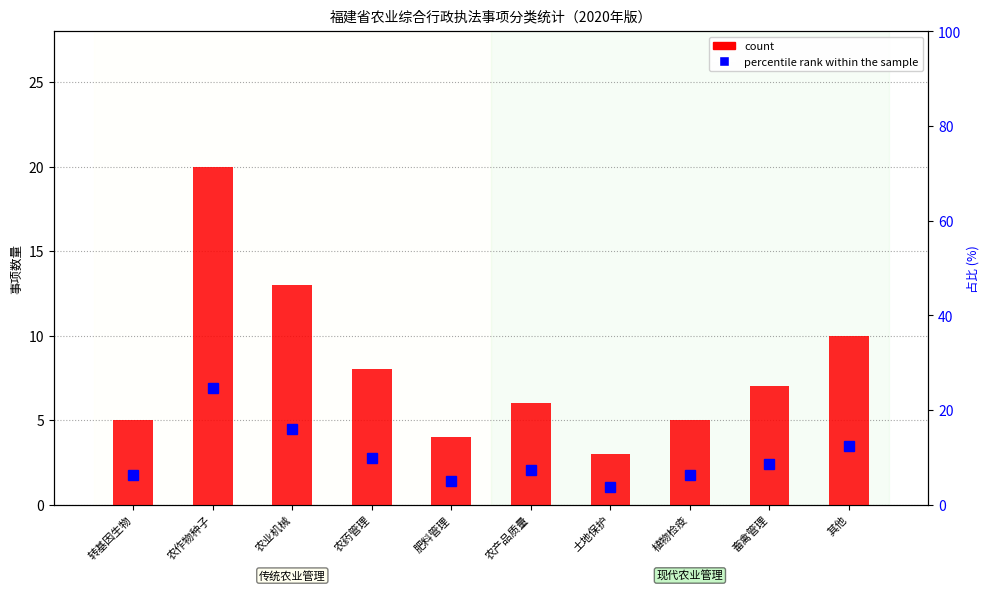

Reading left to right, list all the values displayed in this chart.

count: 5.0	20.0	13.0	8.0	4.0	6.0	3.0	5.0	7.0	10.0
percentile rank within the sample: 6.2	24.7	16.0	9.9	4.9	7.4	3.7	6.2	8.6	12.3